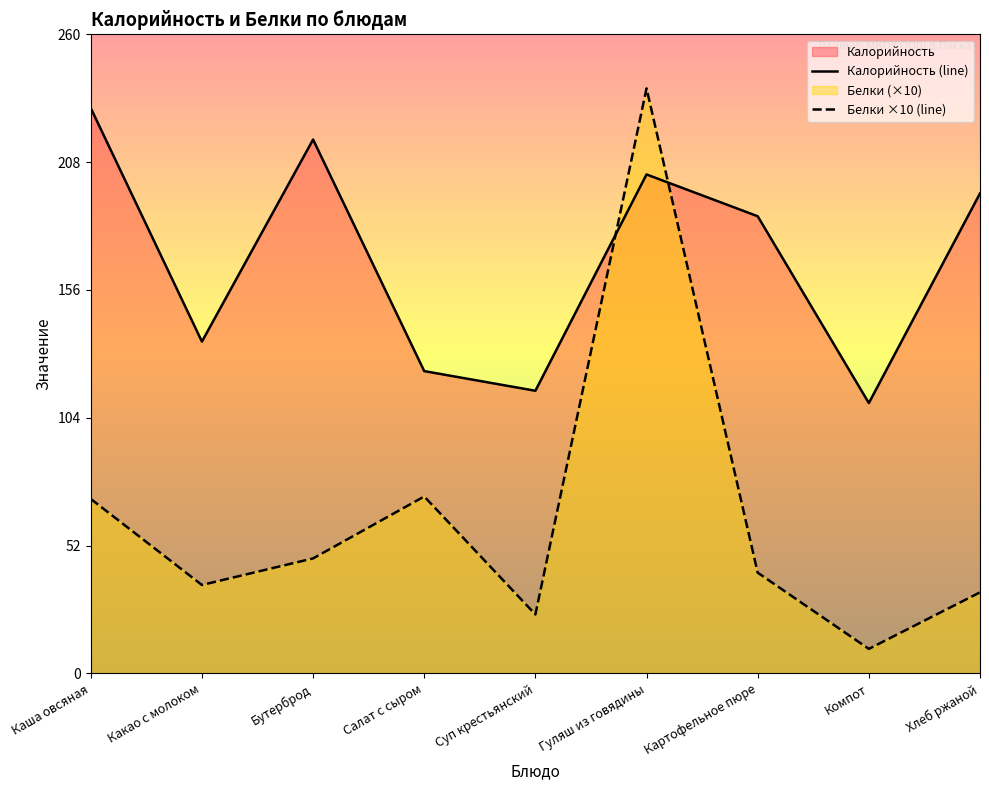

At how many categories does at least one series exceed 219?

2